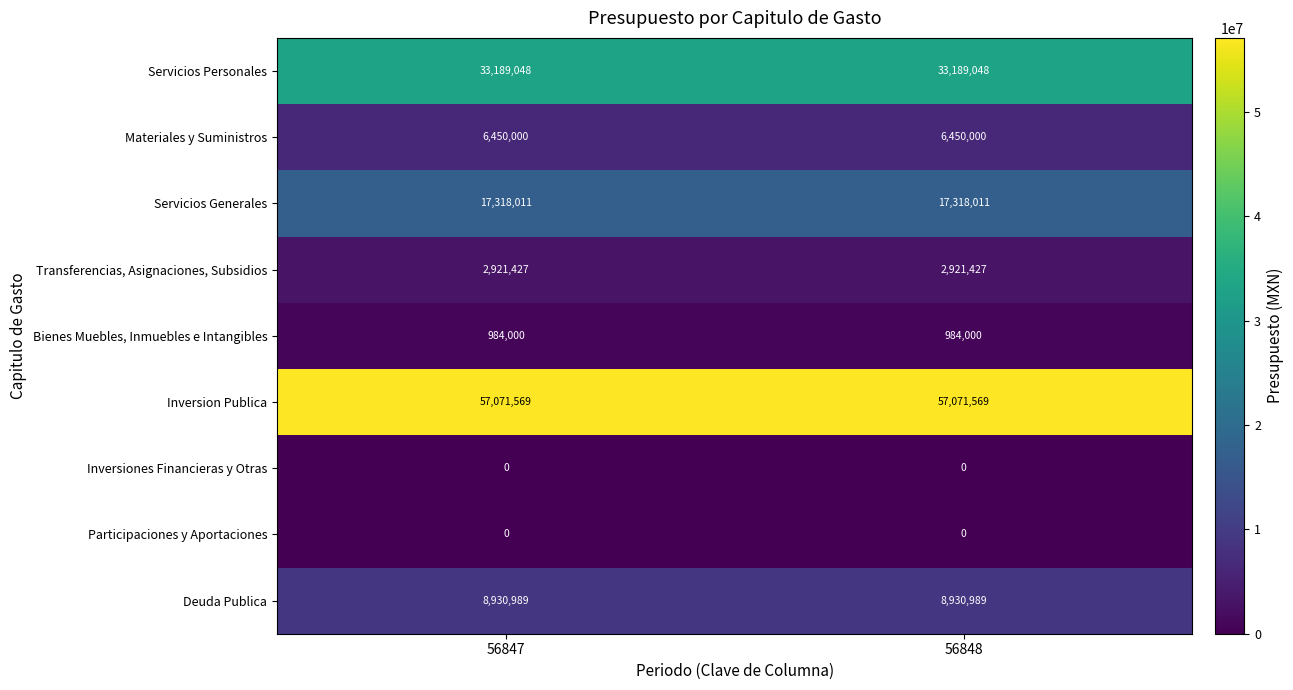

How many categories are shown in the chart?

2